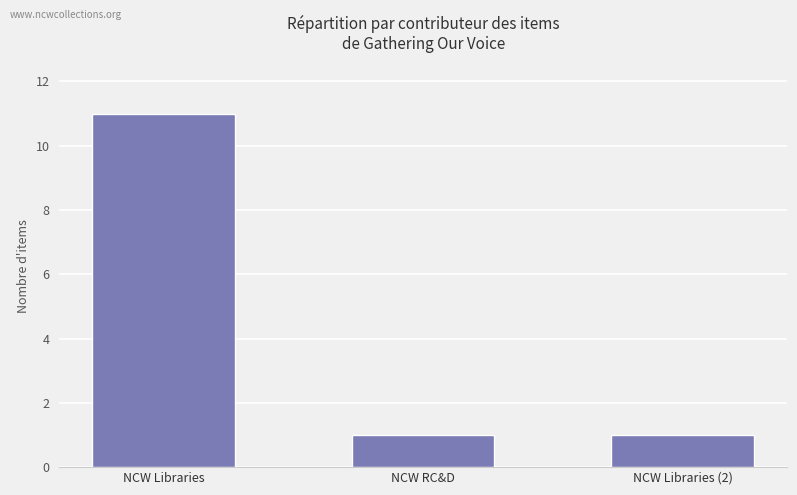

What is the maximum value shown in the chart?

11